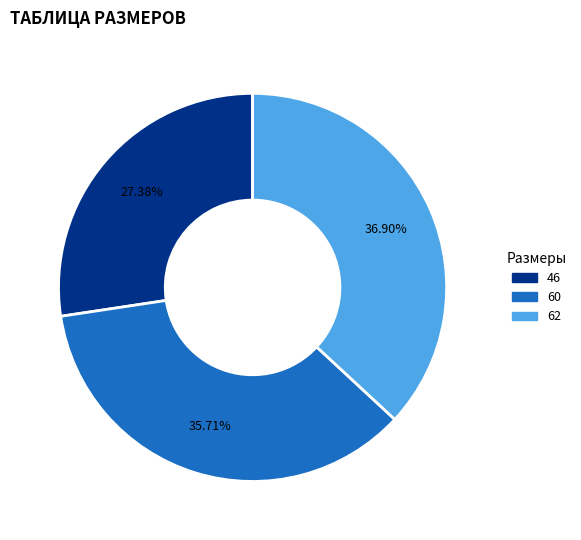

True or false: 60 accounts for 36% of the total.

True